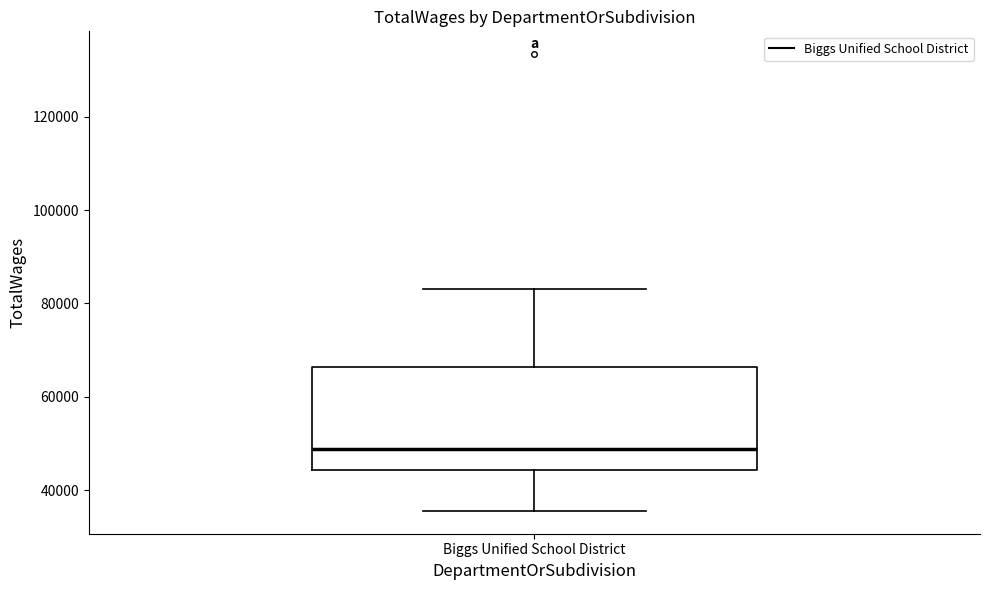

Read this box plot against the y-axis: the position of the median line, the range covered by the box, and the ends of both whiskers. The values are not printed on the chart, so give them approximately, as read against the axis.

median 48000, box 44000 to 66000, whiskers 36000 to 84000